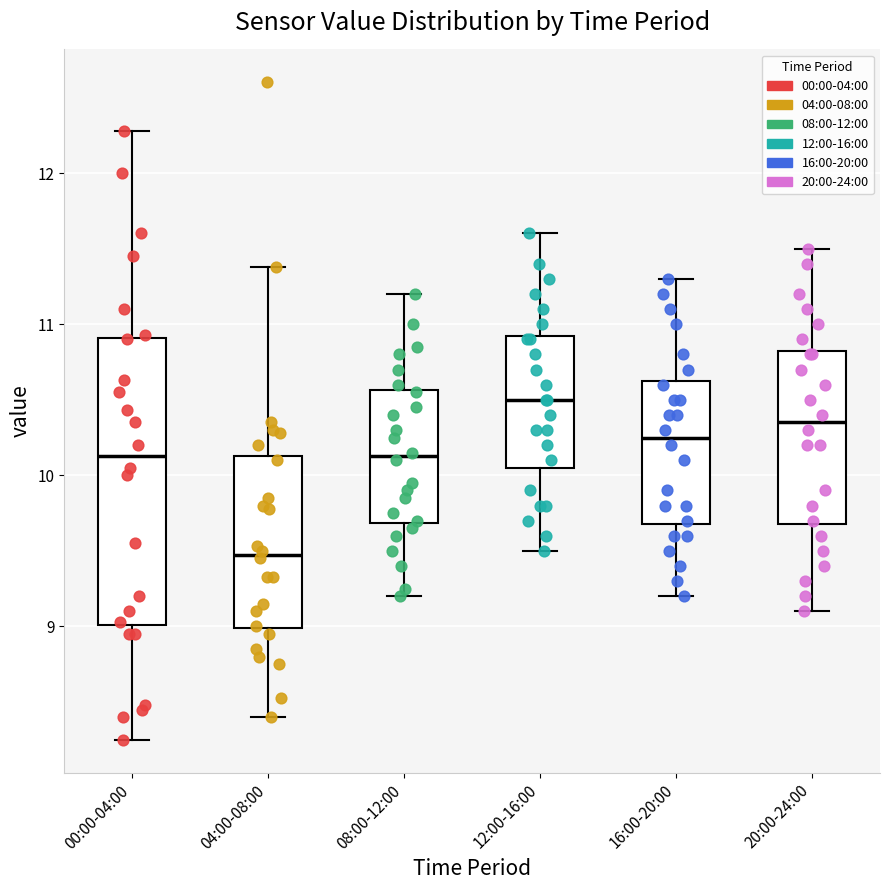

Comparing the boxes themselves (not the whiskers), which one is the tallest?

00:00-04:00